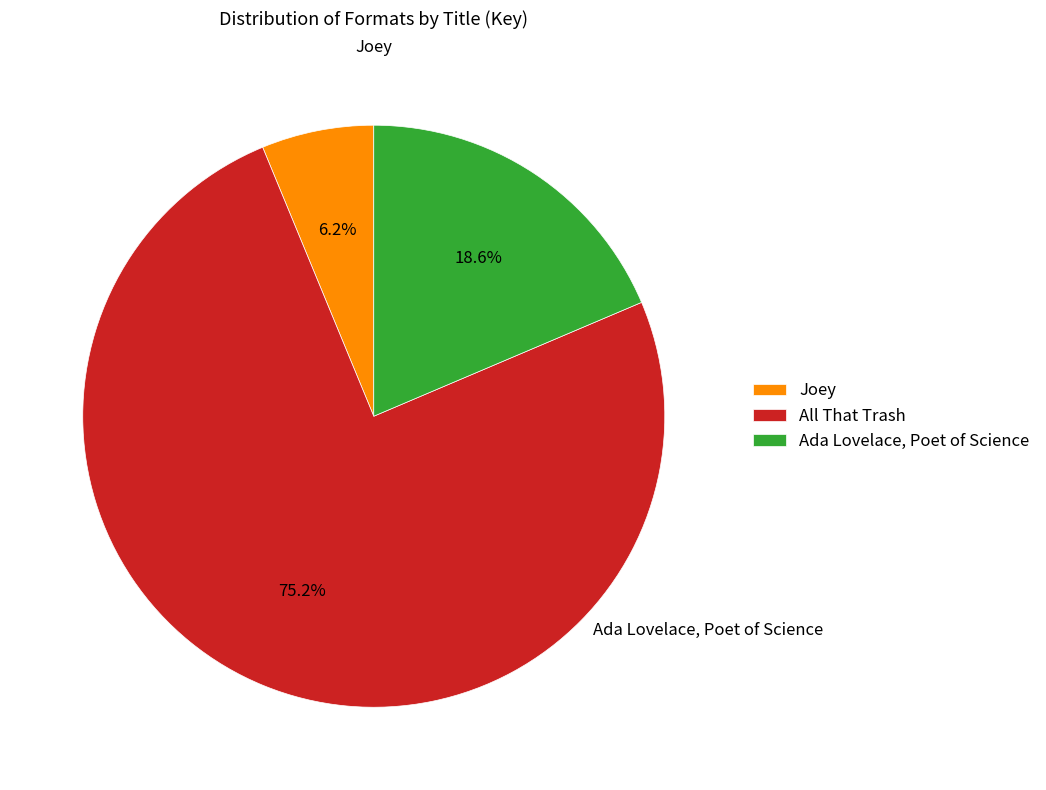

Count the number of slices in the pie.

3